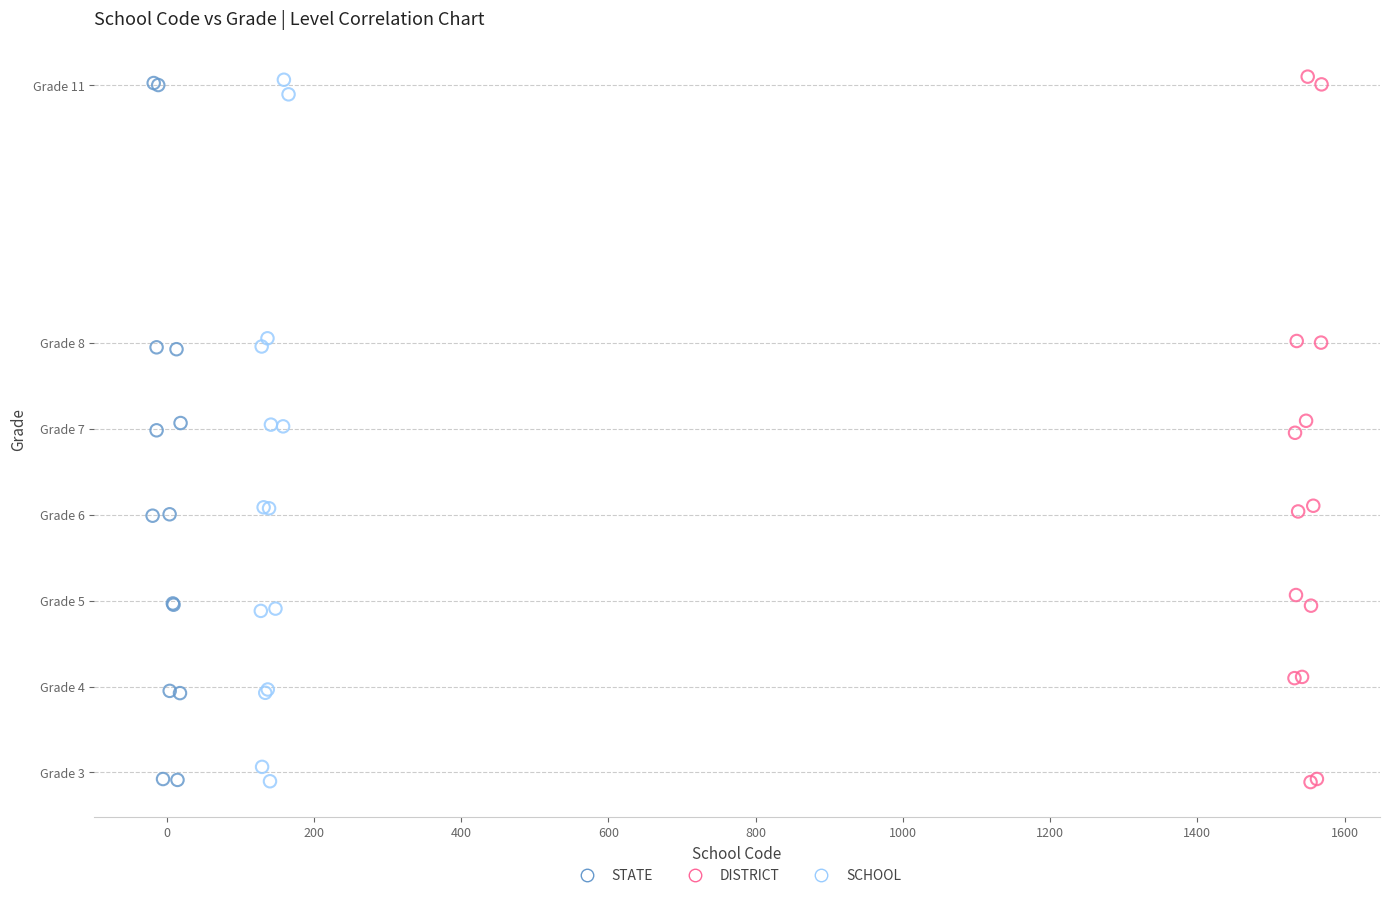

What are all the series names shown in the legend?

STATE, DISTRICT, SCHOOL